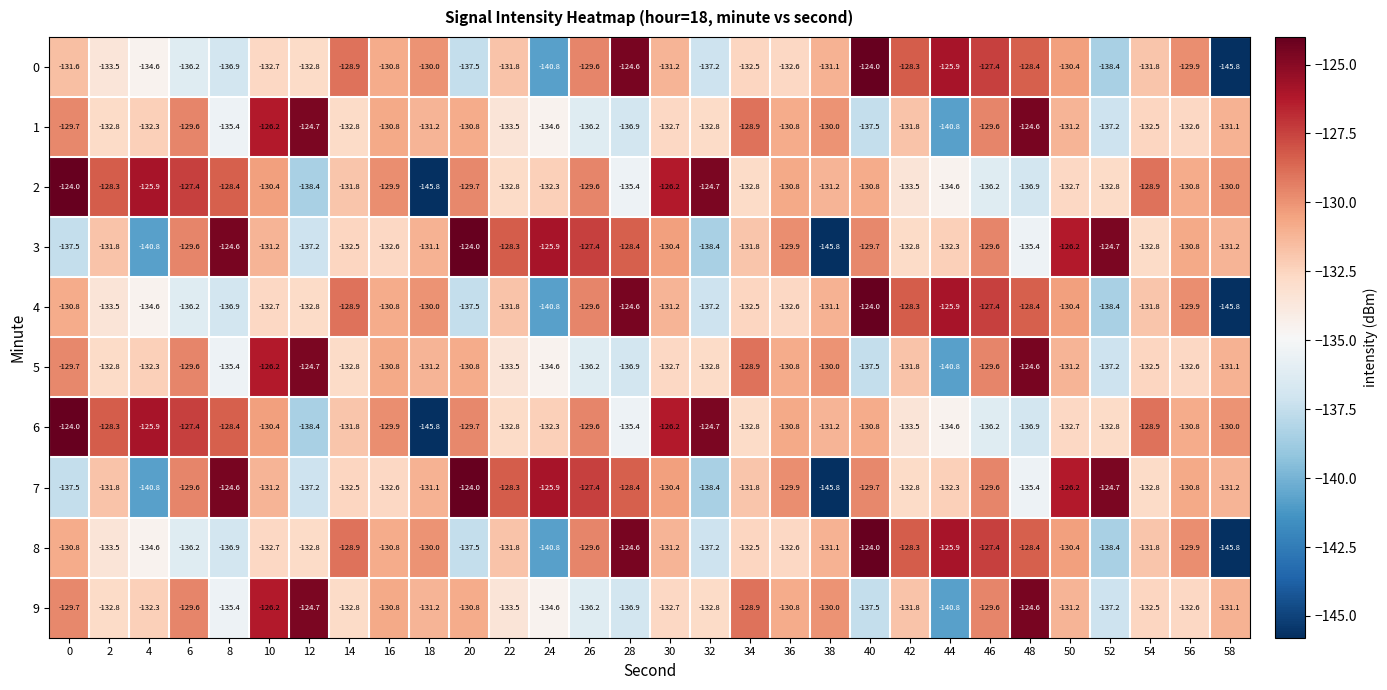

At which label does 0 reach its peak?

40